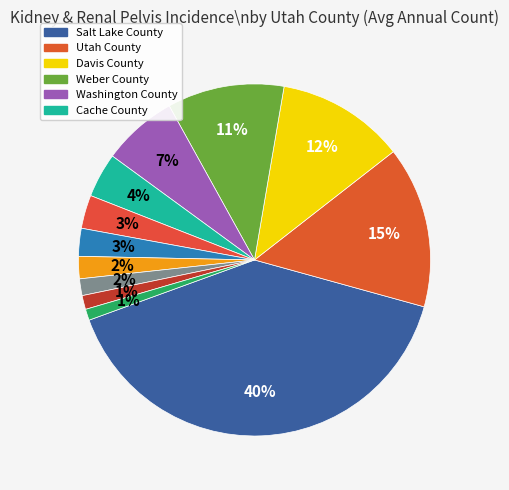

Count the number of slices in the pie.

12